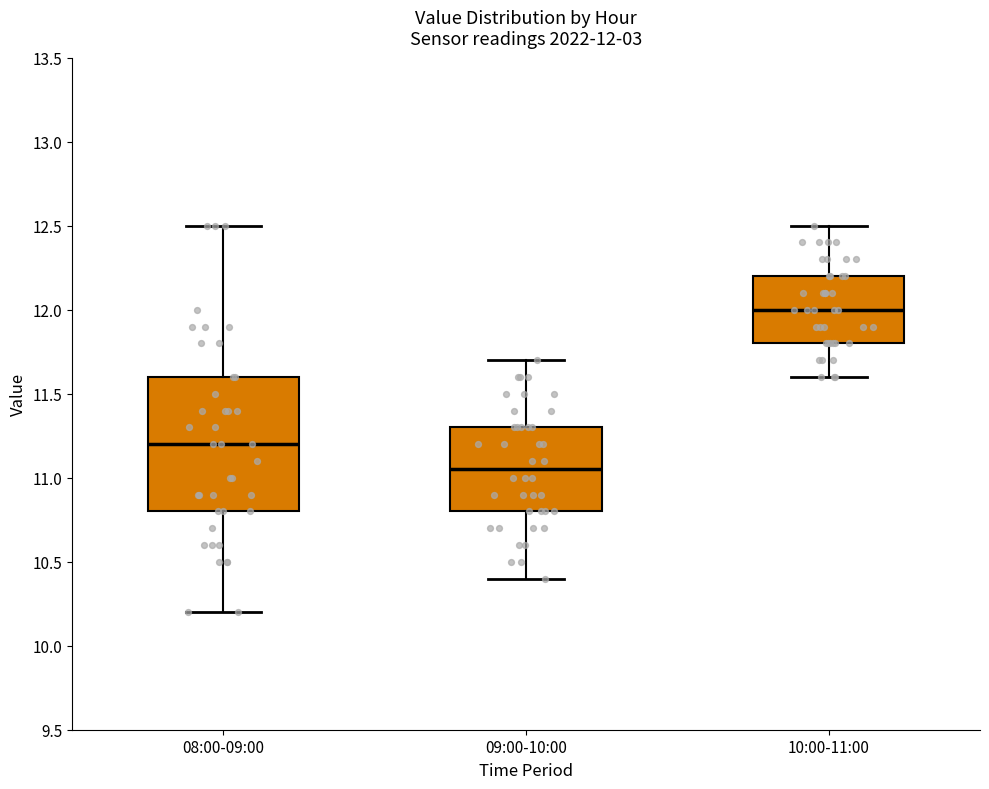

Which box is the tallest, from its lower edge to its upper edge?

08:00-09:00